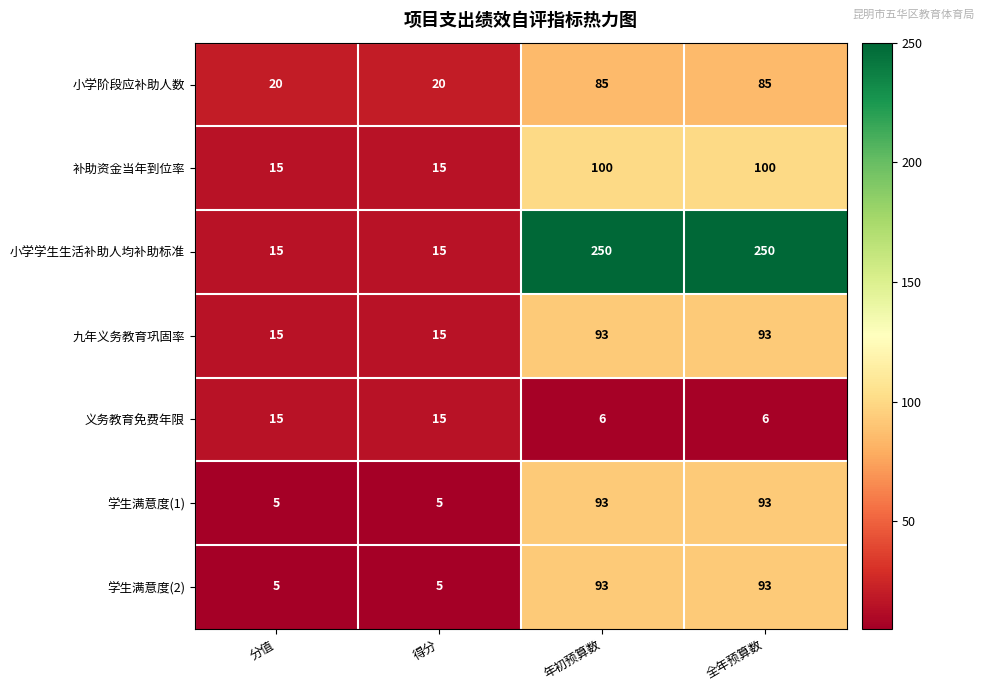

What value does the 学生满意度(2) series have at 分值, to the nearest 5?

5